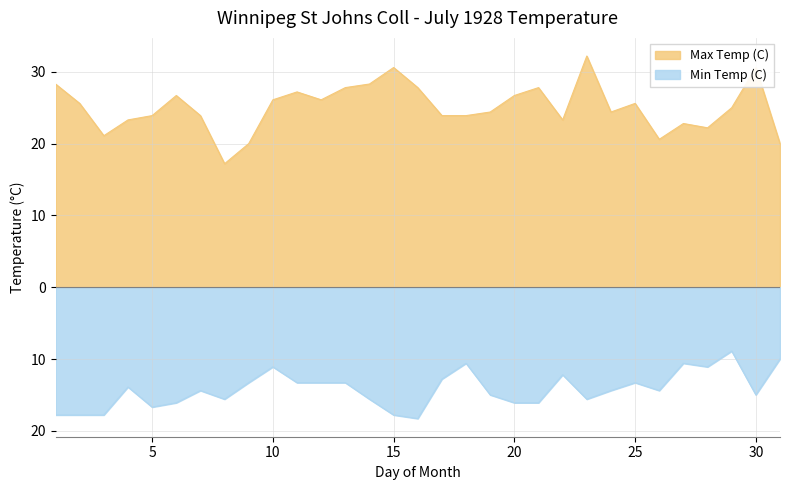

Count the number of categories in the chart.

31